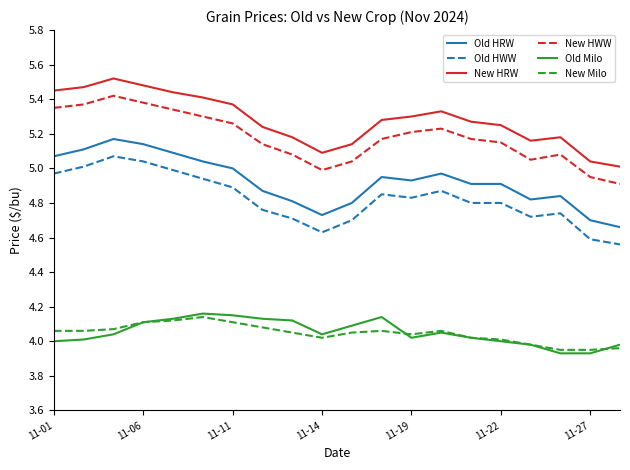

What is the difference between the maximum and minimum values in the Old HRW series?

0.5